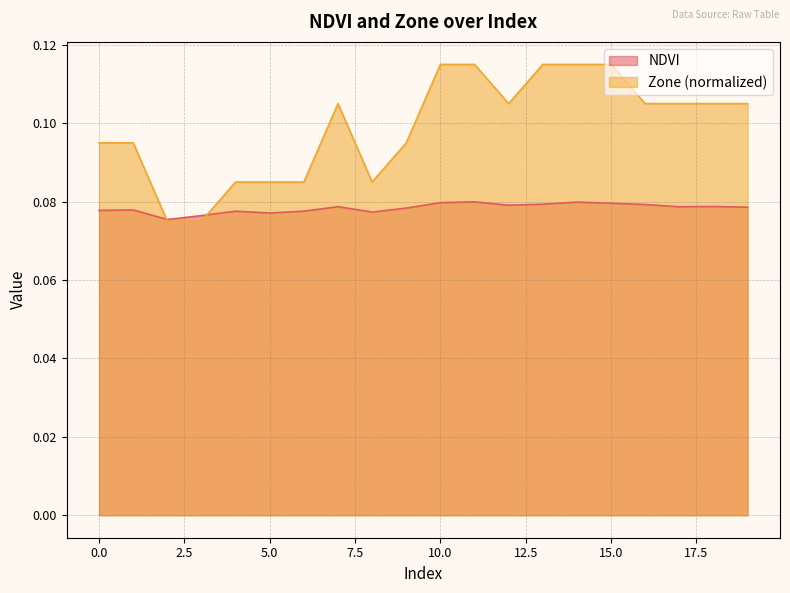

What is the approximate value of Zone at 0?

0.1